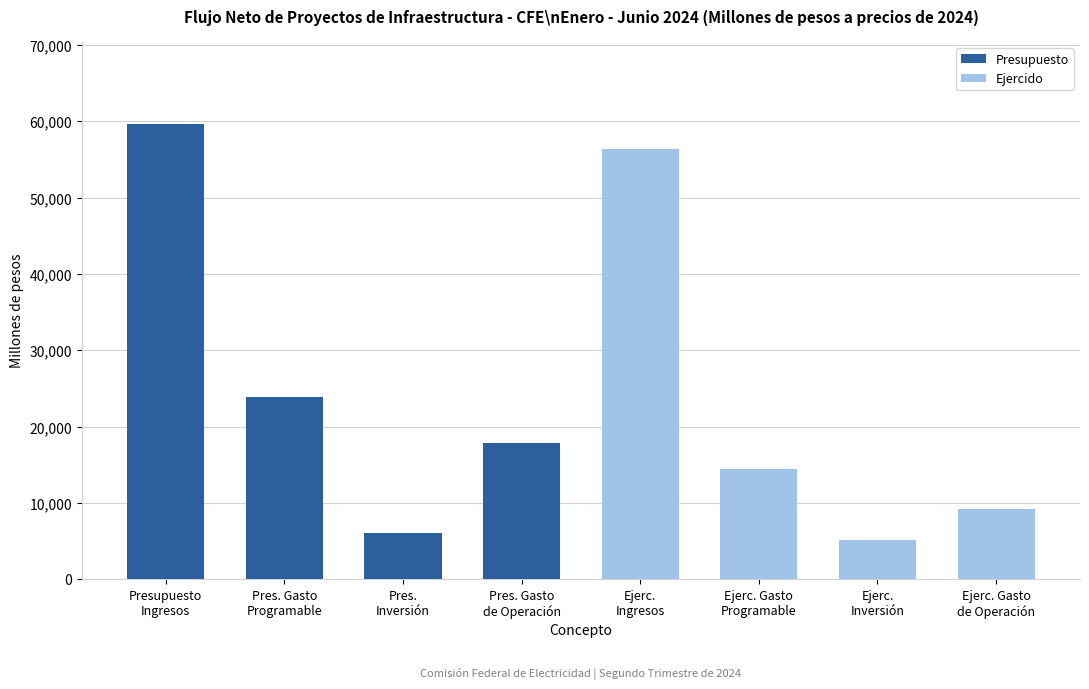

Which series has the largest range (max minus min)?

Presupuesto